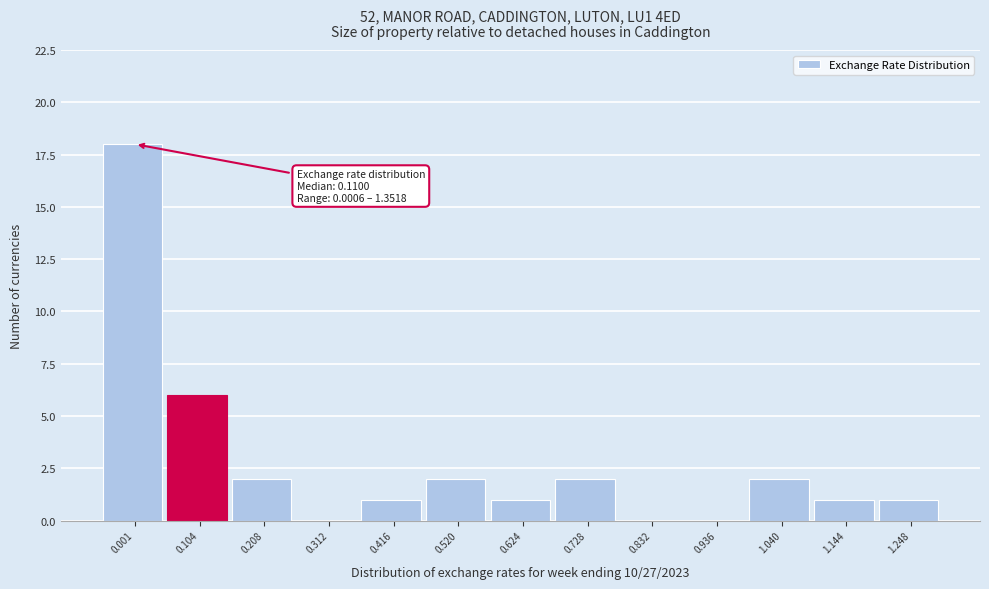

Reading right to left, list all the values displayed in this chart.

1.248=1	1.144=1	1.040=2	0.936=0	0.832=0	0.728=2	0.624=1	0.520=2	0.416=1	0.312=0	0.208=2	0.104=6	0.001=18